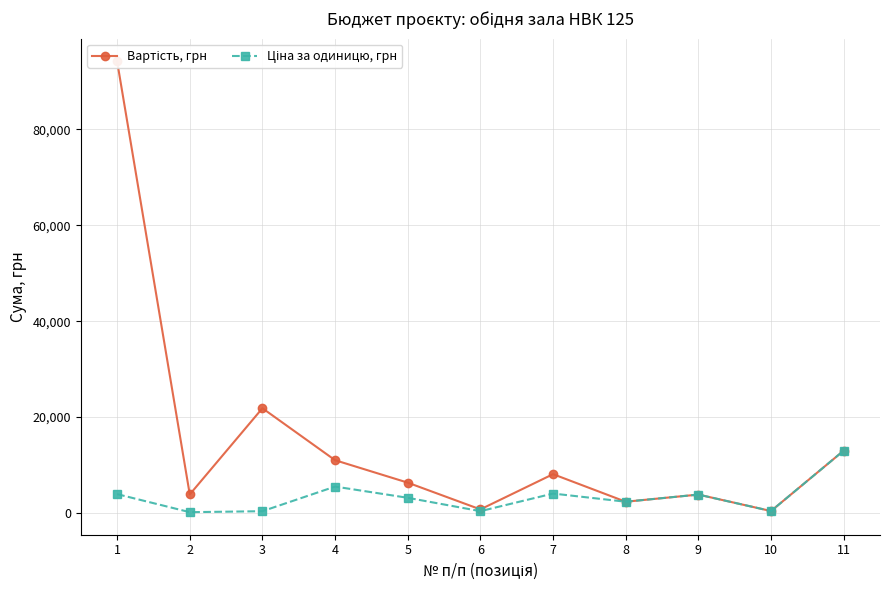

Is this an area chart (filled region under the line)?

No